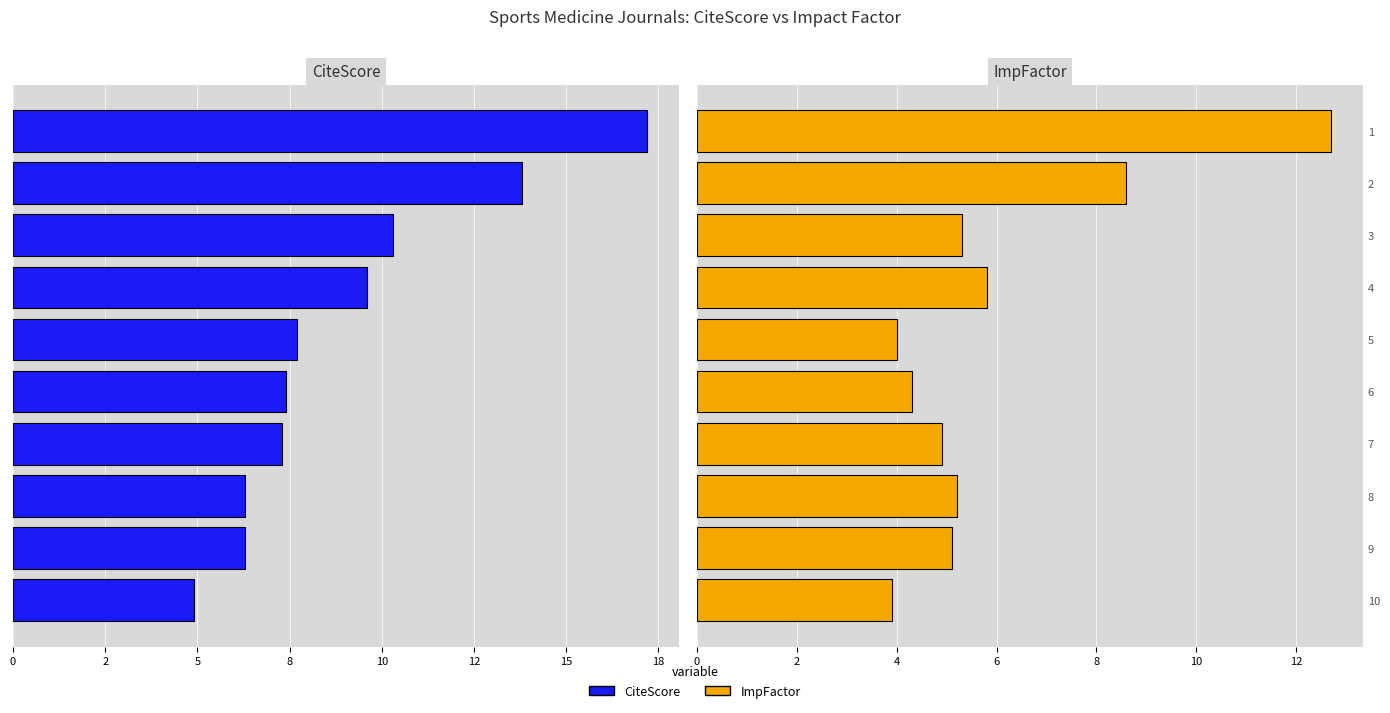

Which series has the widest spread of values?

CiteScore